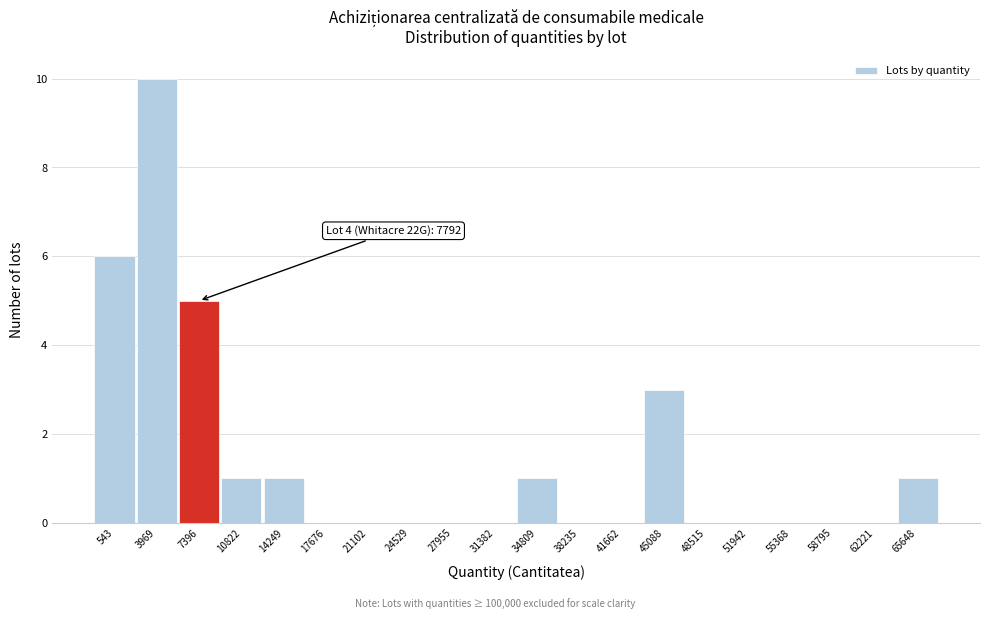

Reading right to left, transcribe all the data shown in this chart.

65648=1	62221=0	58795=0	55368=0	51942=0	48515=0	45088=3	41662=0	38235=0	34809=1	31382=0	27955=0	24529=0	21102=0	17676=0	14249=1	10822=1	7396=5	3969=10	543=6